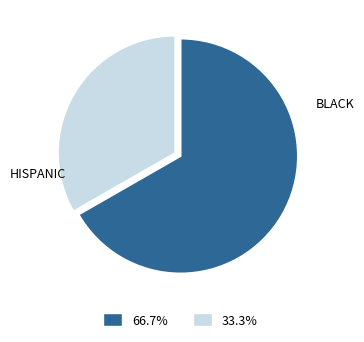

Does any single category account for the majority?

Yes